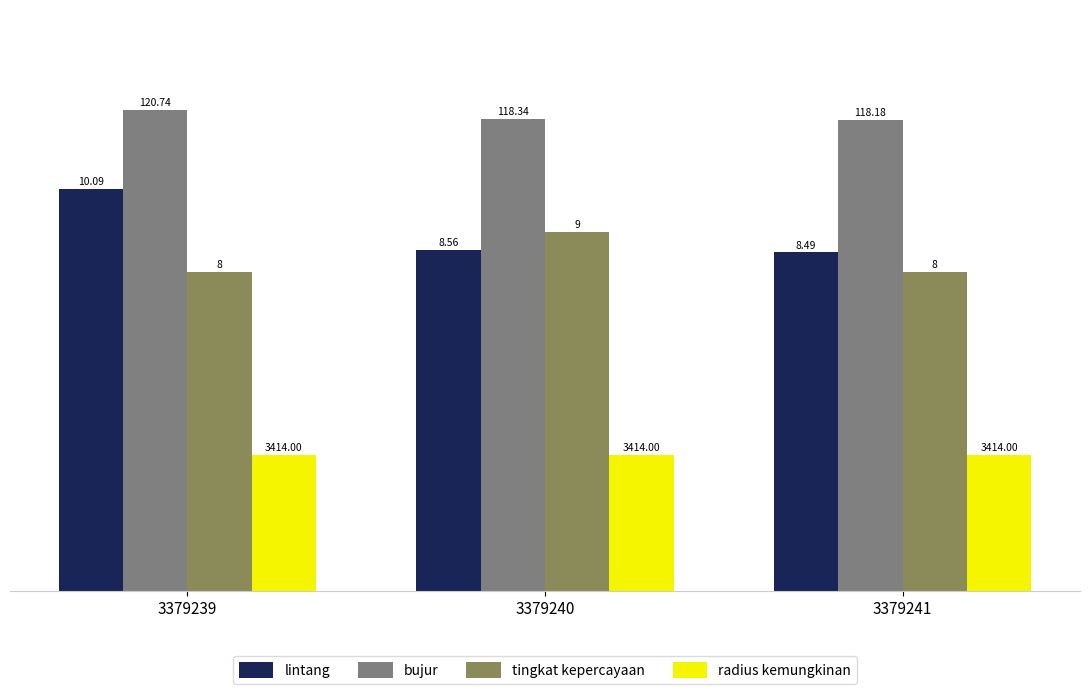

Does the chart contain stacked bars?

No